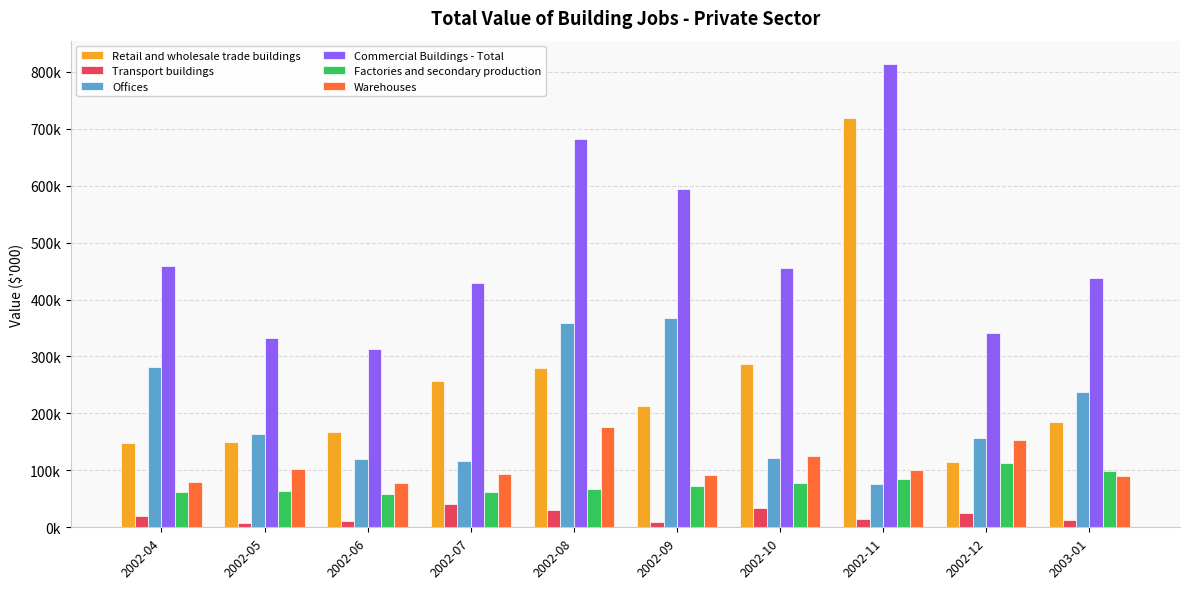

Are the bars grouped side by side (vs. stacked)?

Yes